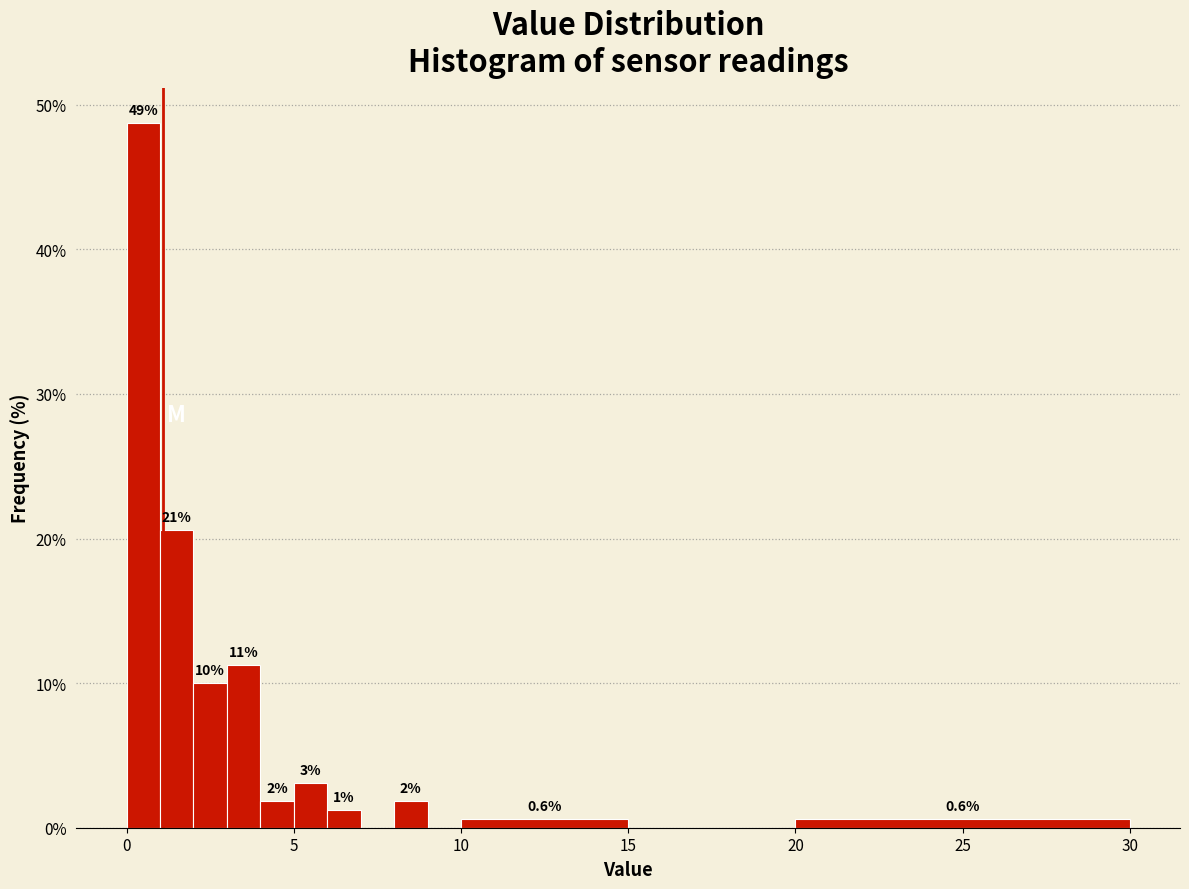

Around what value on the x-axis is the tallest bar? Give the approximate position of its centre, as read against the axis.

0.5